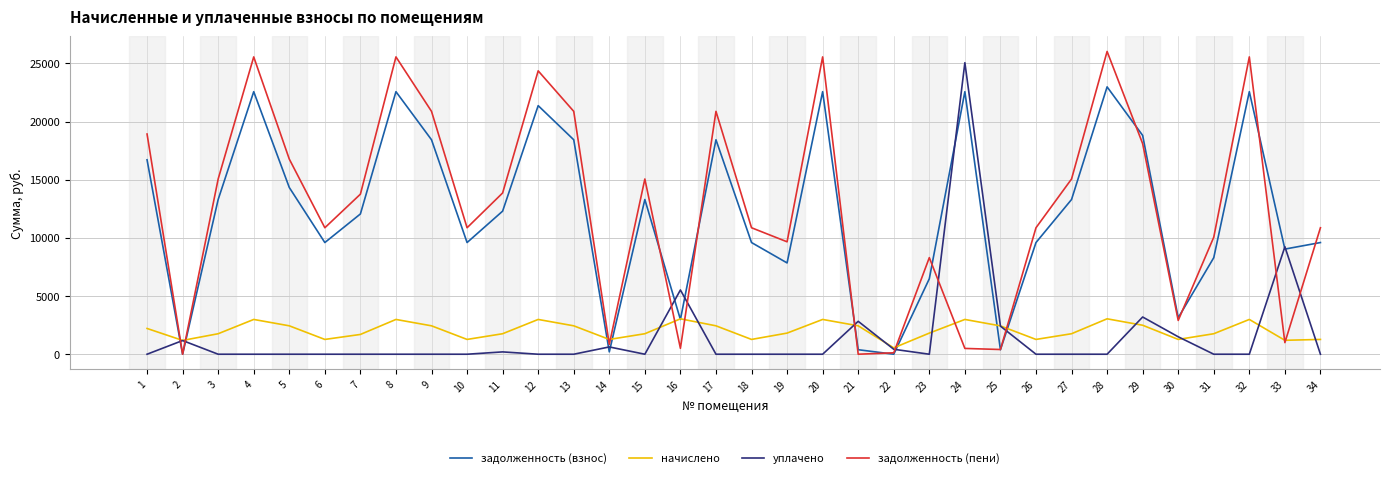

What are all the series names shown in the legend?

задолженность (взнос), начислено, уплачено, задолженность (пени)